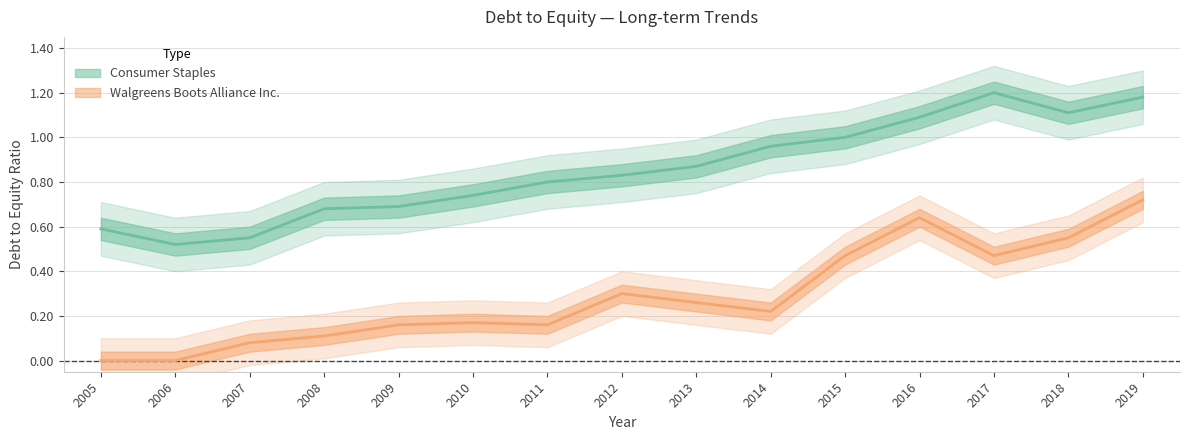

Count the number of categories in the chart.

15